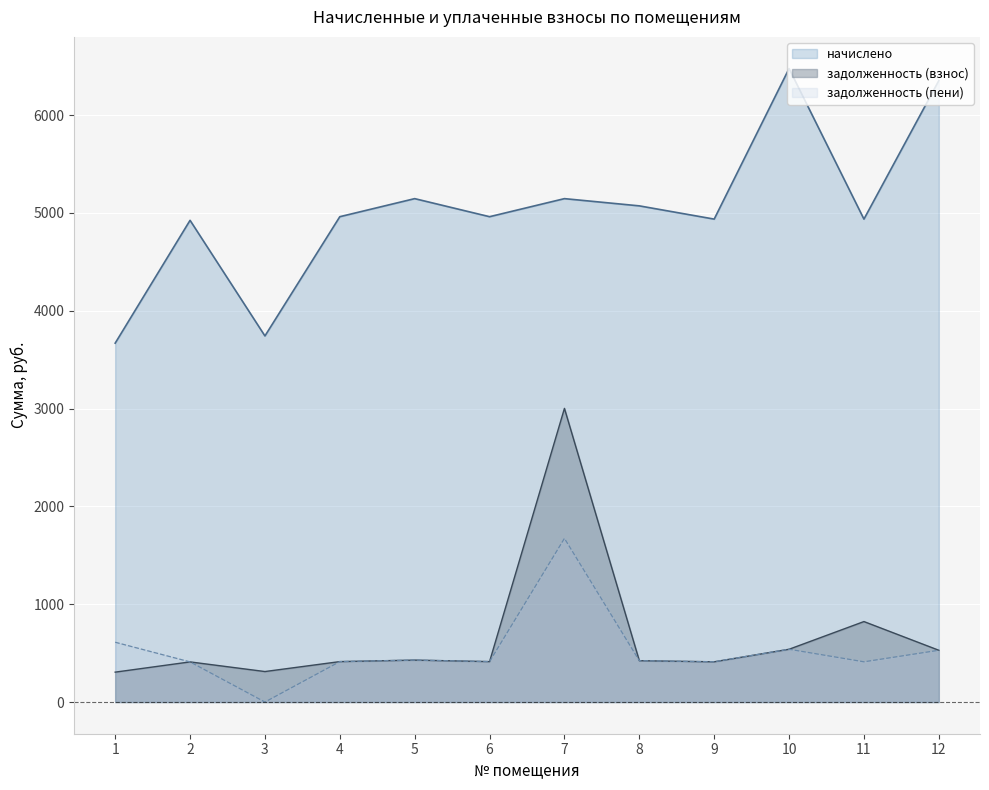

At which category does the chart reach its minimum across all series?

3